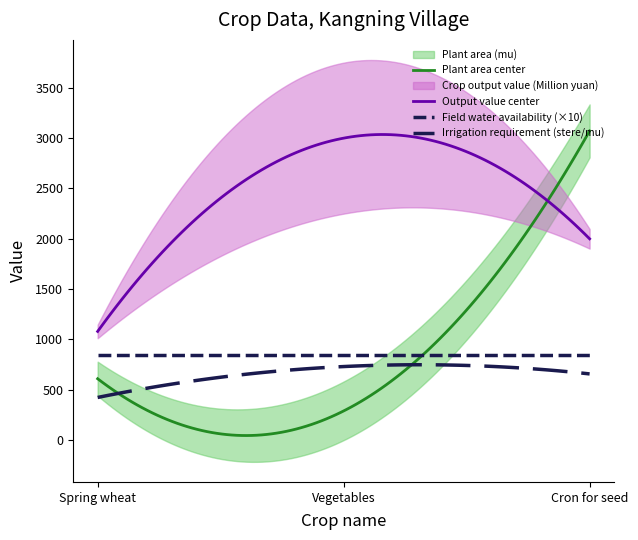

Is the value of Crop output value (Million yuan) at Cron for seed greater than the value of Field water availability at Cron for seed?

Yes